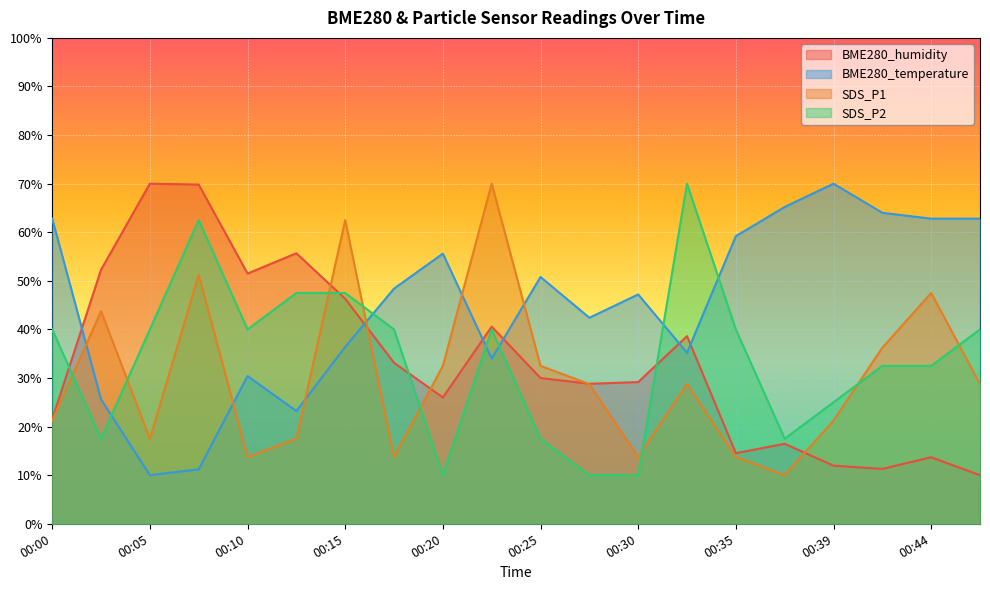

Where does the BME280_humidity series first go above 30?

00:02